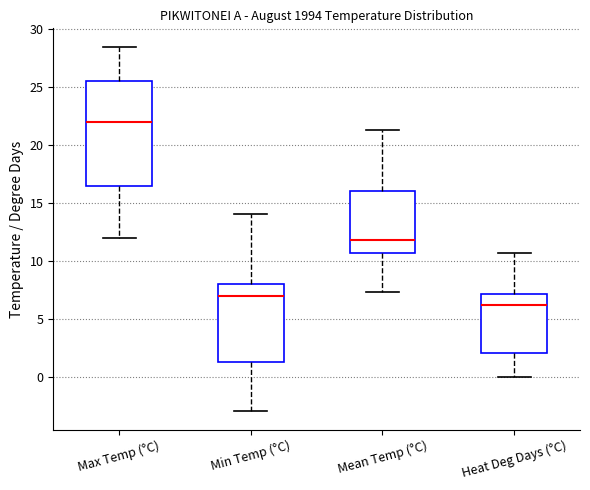

Comparing the boxes themselves (not the whiskers), which one is the tallest?

Max Temp (°C)